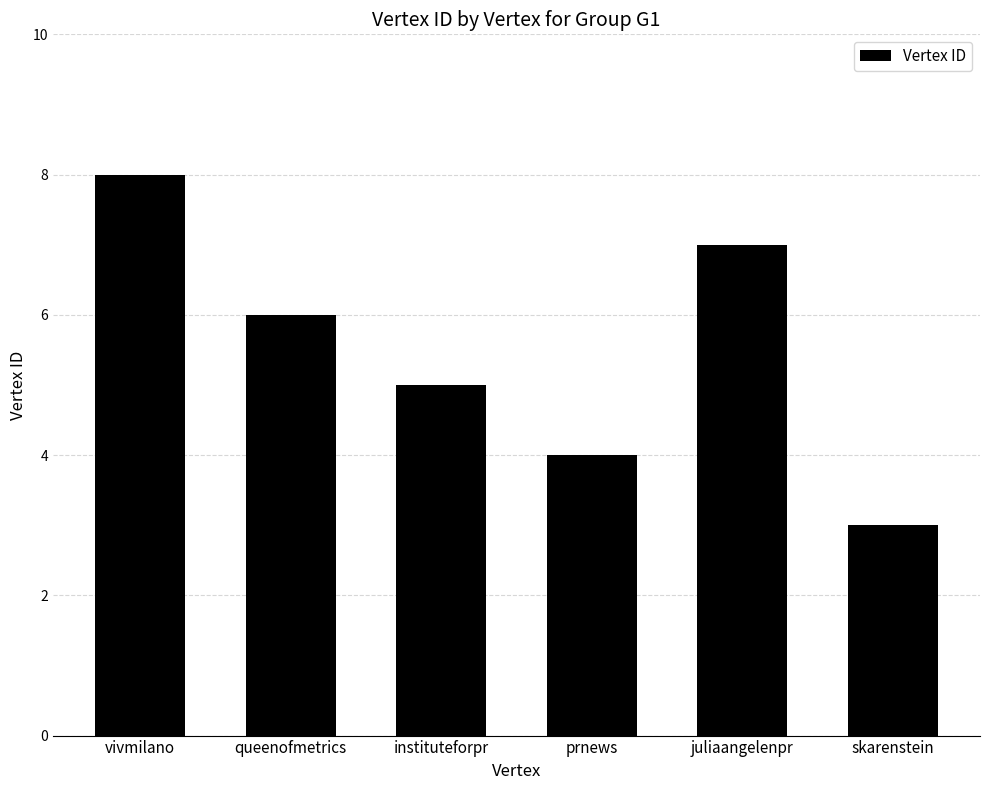

Where does the data first go above 6?

vivmilano